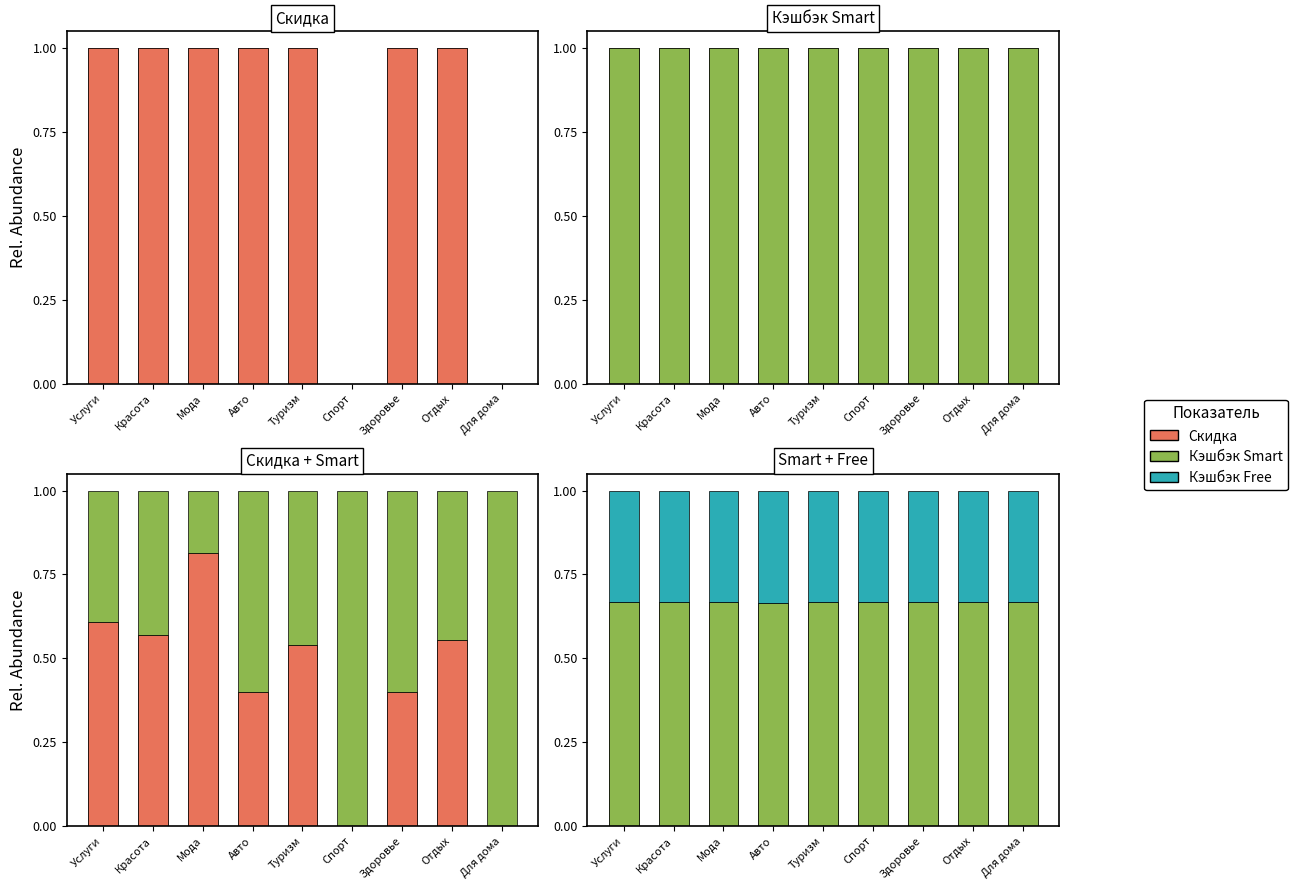

What are all the series names shown in the legend?

Скидка, Кэшбэк Smart, Кэшбэк Free